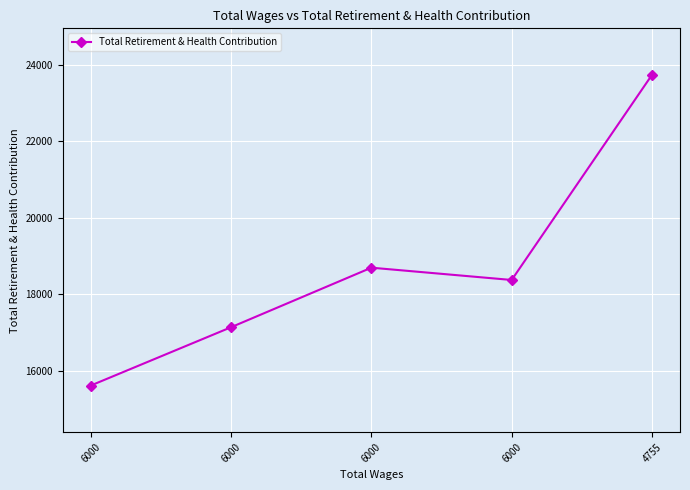

Does the chart have visible grid lines?

Yes